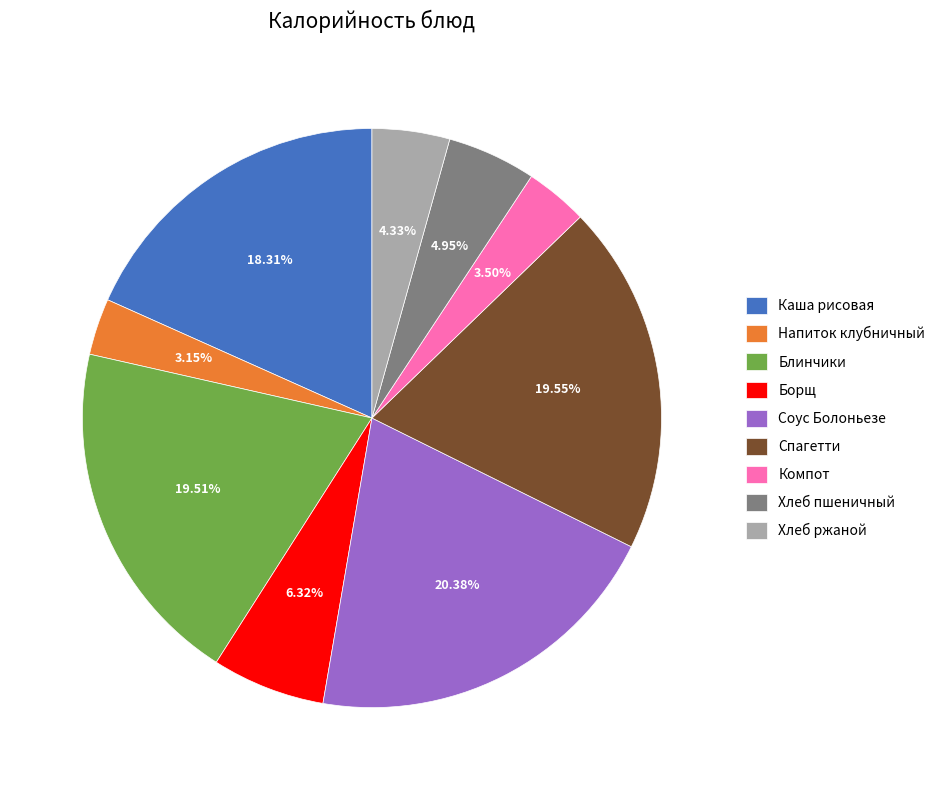

Which category has the biggest portion of the pie?

Соус Болоньезе